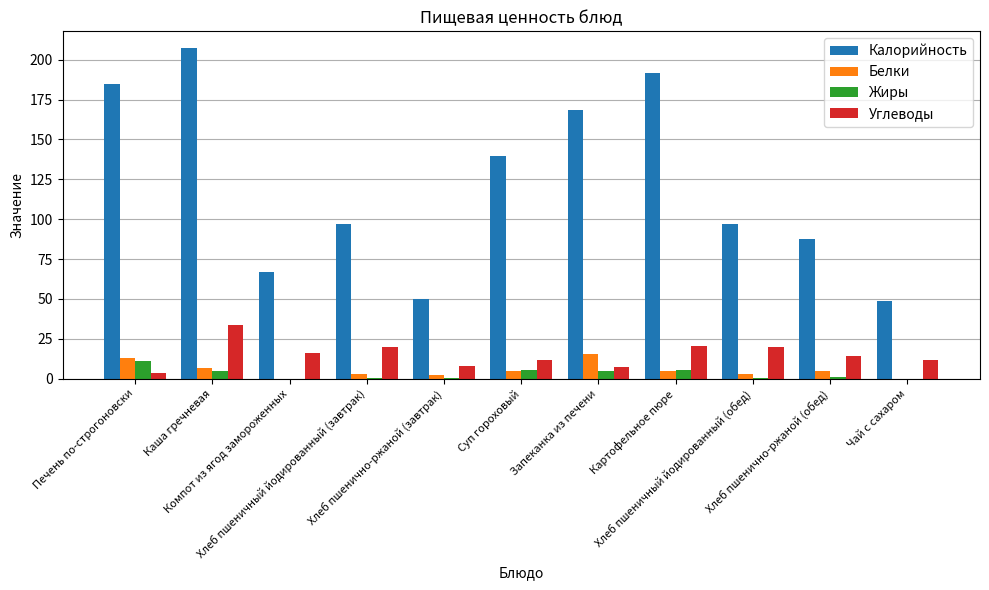

How many groups of bars are there?

11